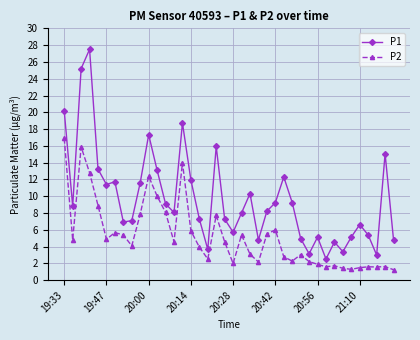

True or false: P2 has more than 1 interior local peaks.

True